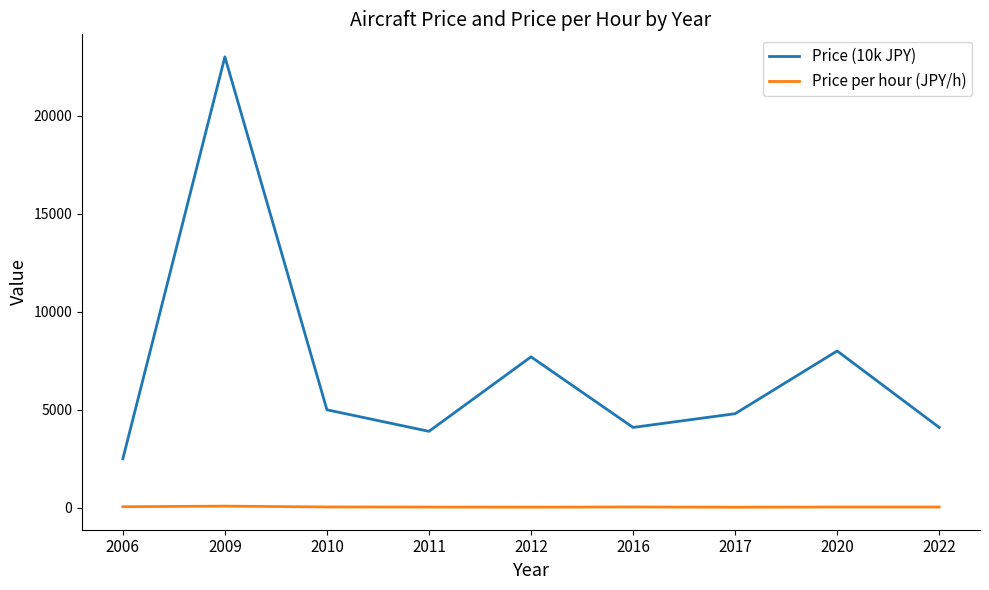

Is the value of Price (10k JPY) at 2012 greater than the value of Price per hour (JPY/h) at 2020?

Yes